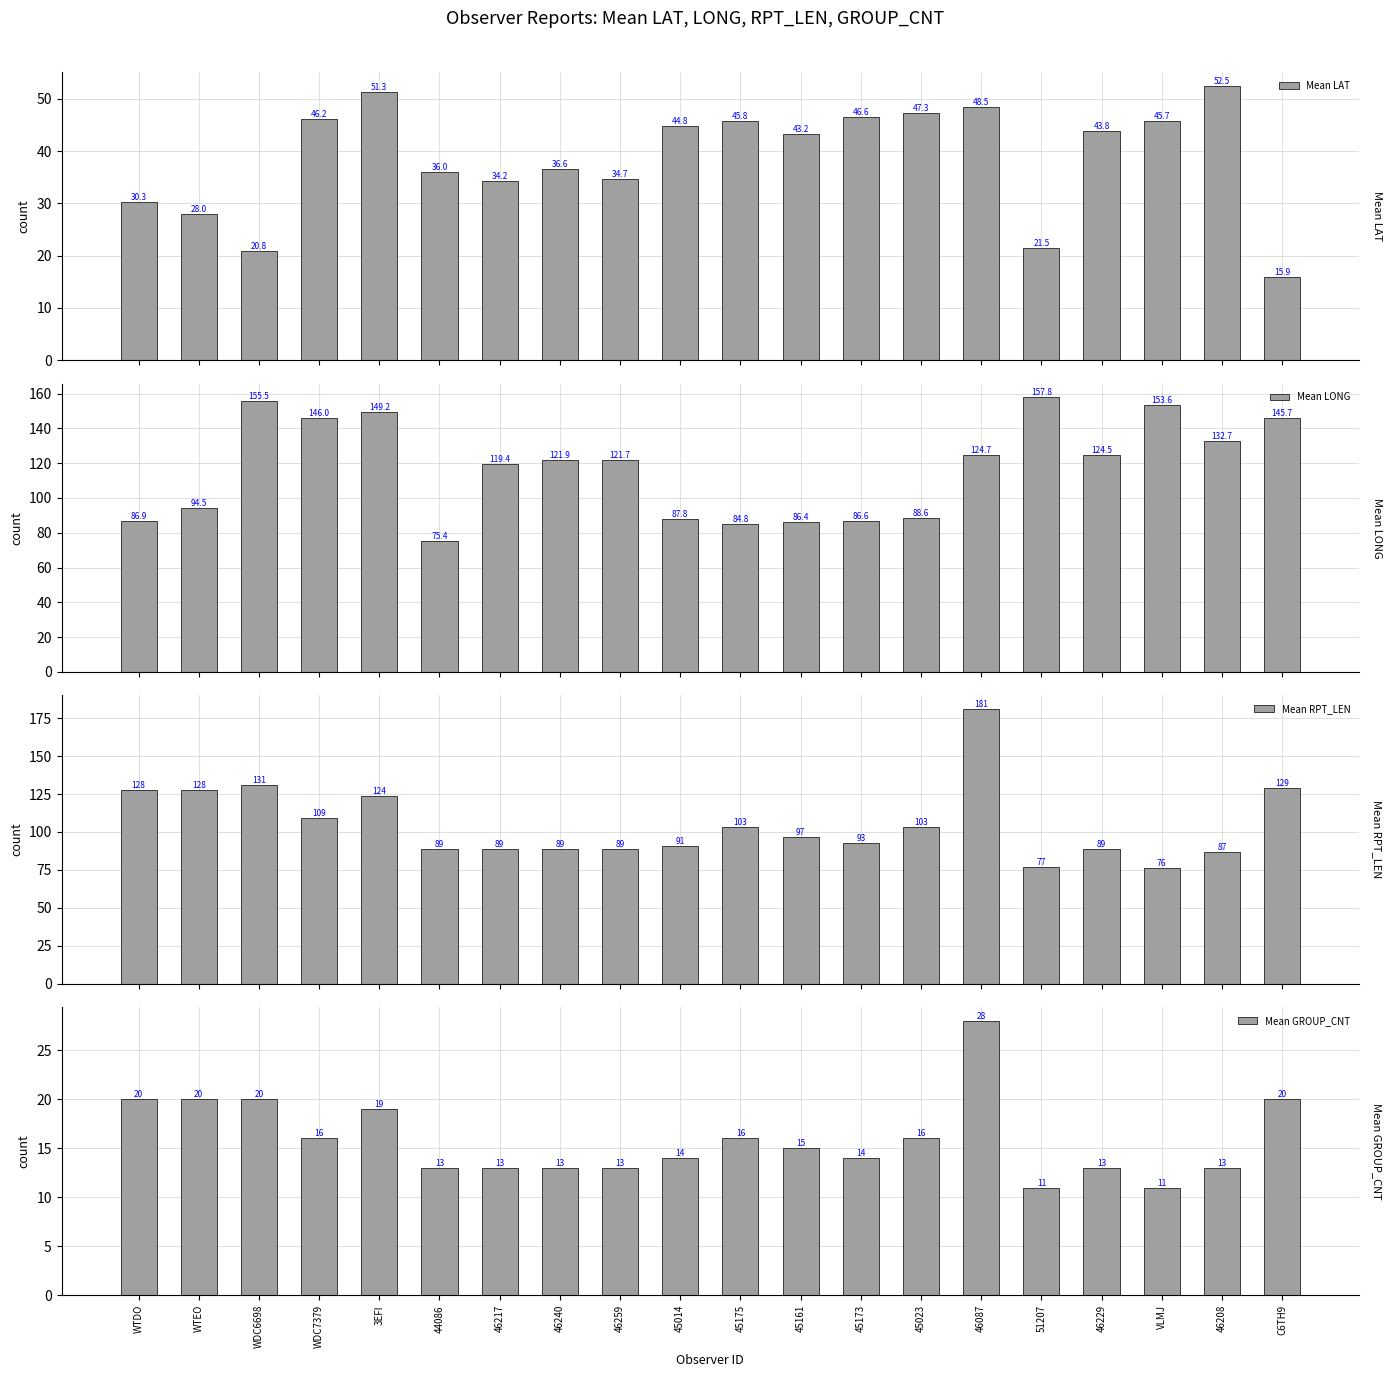

Where does the Mean LAT series first go above 43?

WDC7379